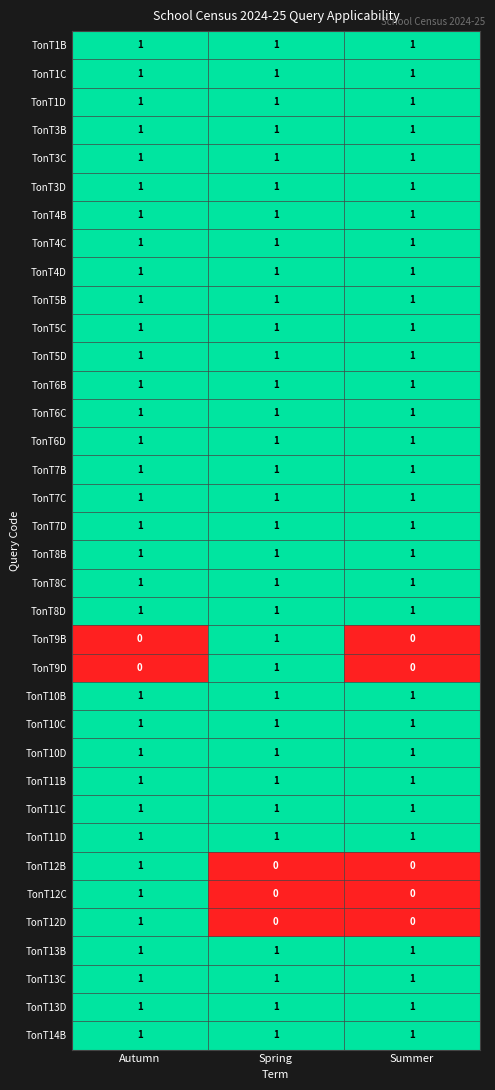

What is the greatest value displayed?

1